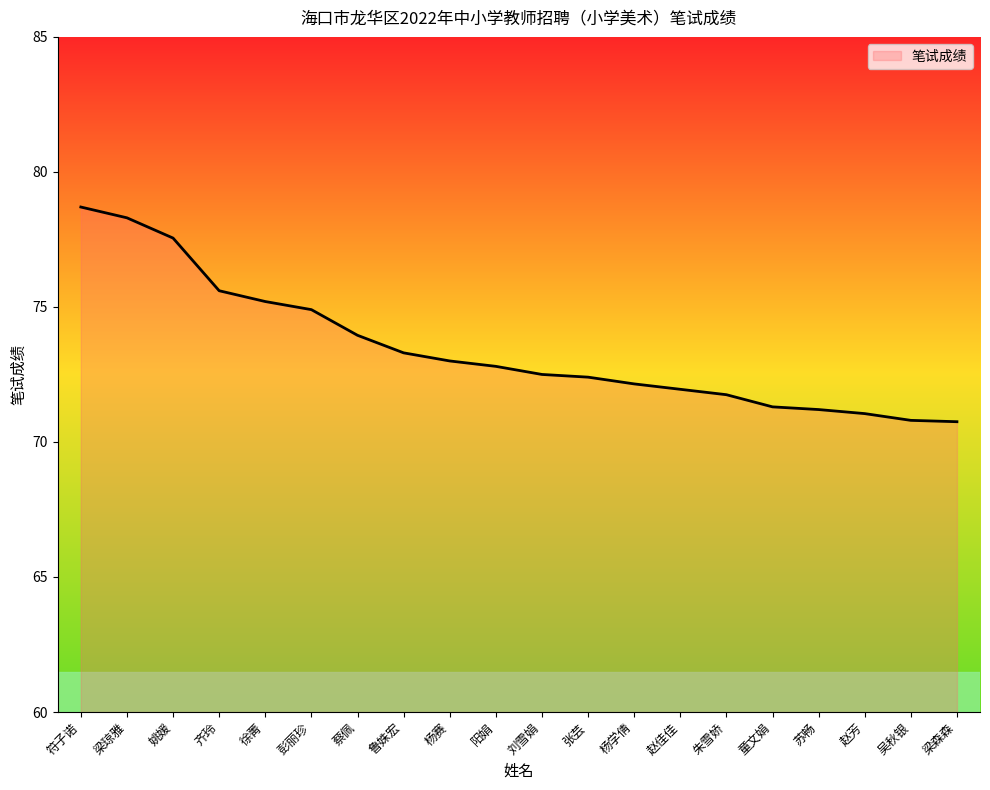

What is the difference between the second highest and second lowest values?

7.5